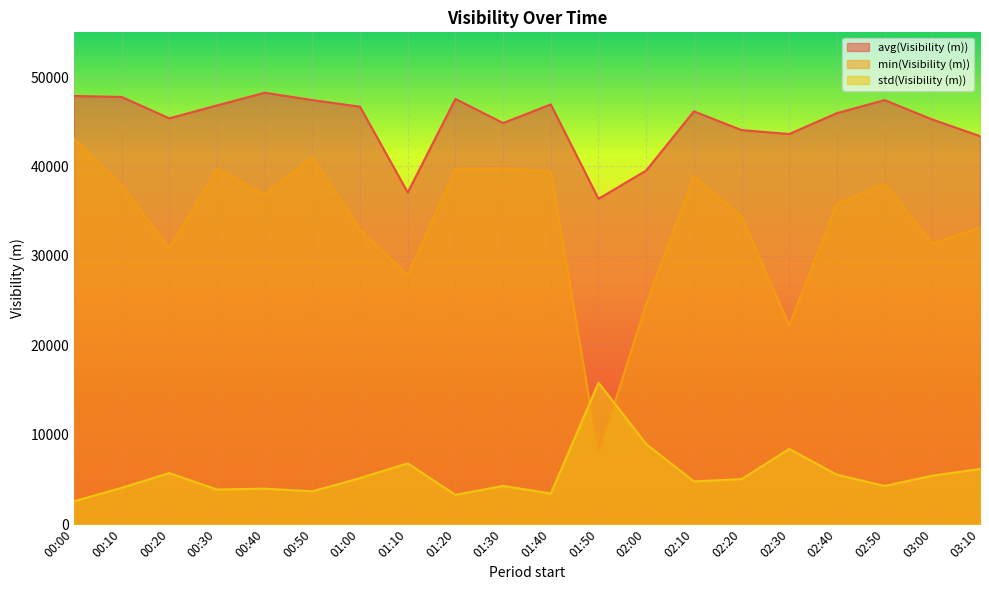

How many interior local valleys does the avg(Visibility (m)) series have?

5